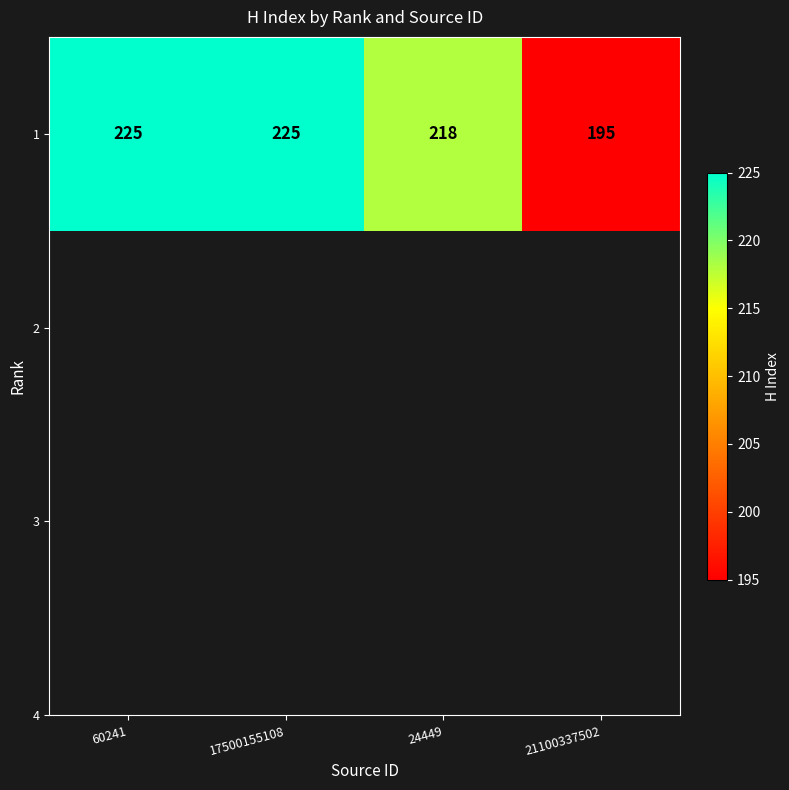

What is the change in value from 60241 to 21100337502?

-30